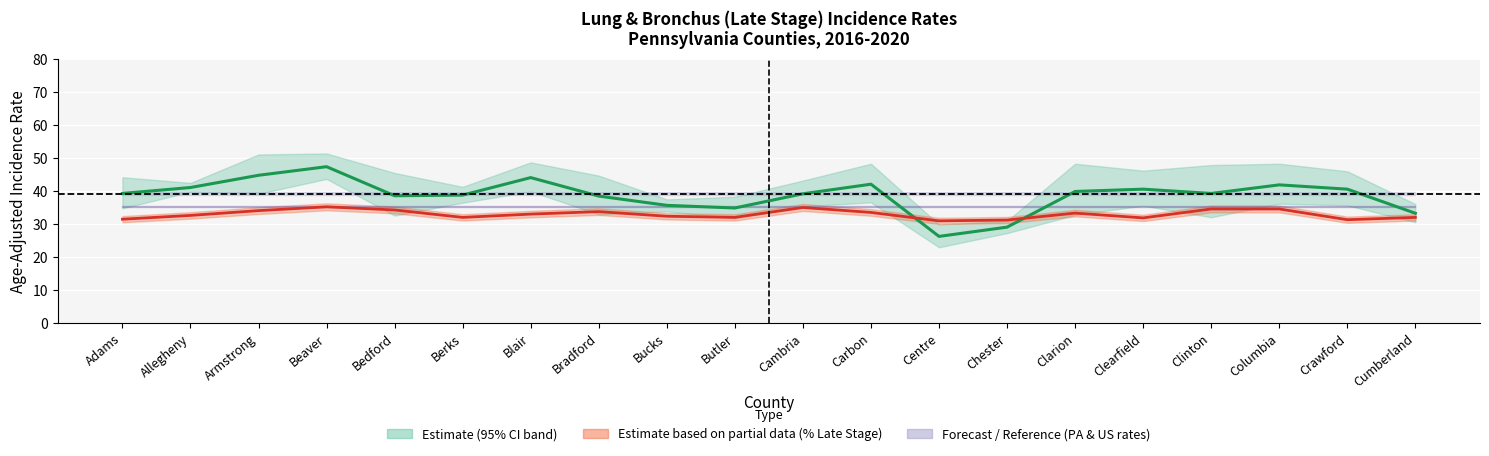

At how many categories does at least one series exceed 41?

6